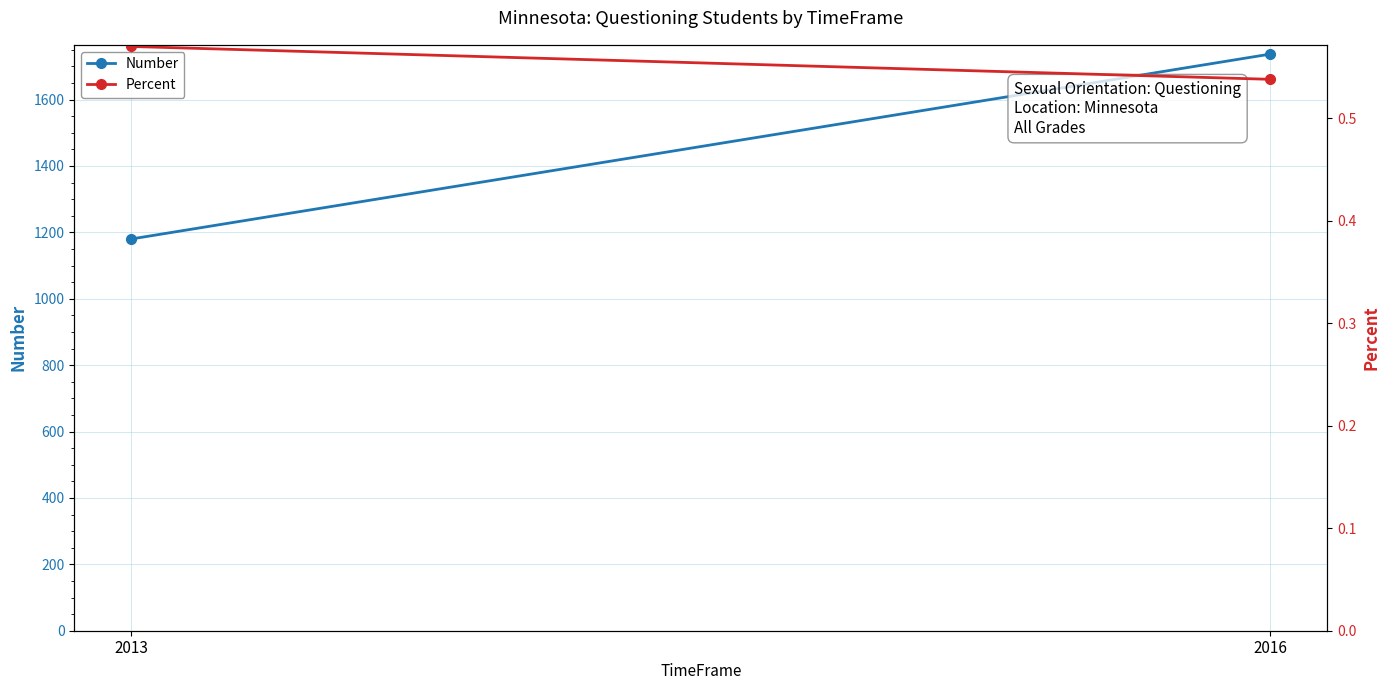

Between 2016 and 2013, which is larger?

2016